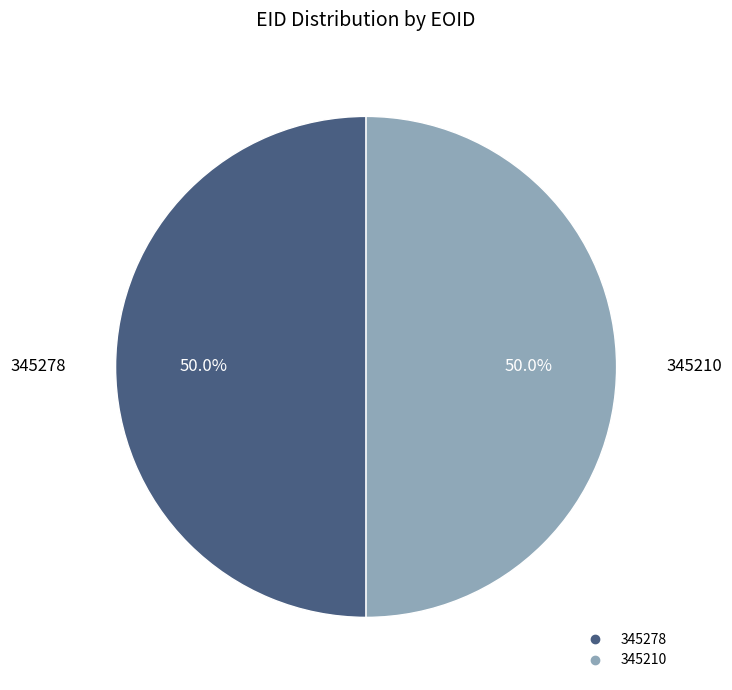

Approximately how many times larger is the value at 345278 compared to 345210?

1.0